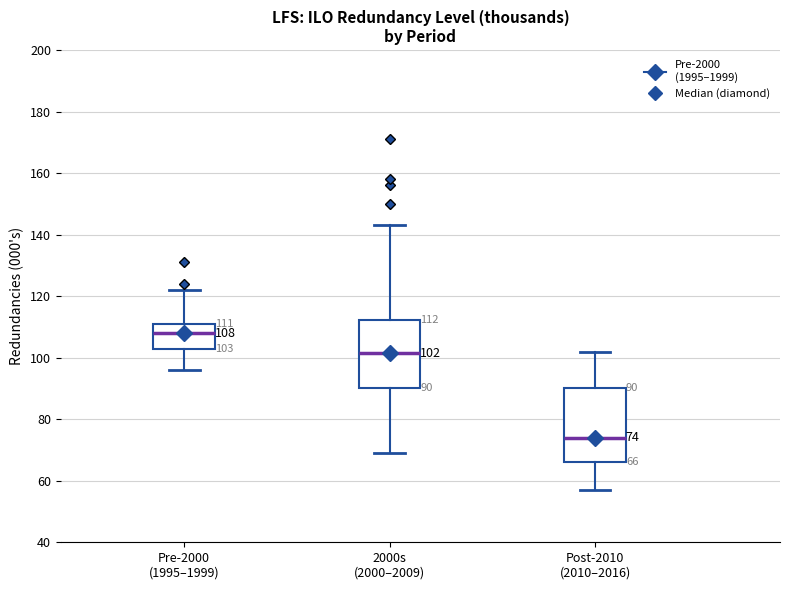

Which box is the tallest, from its lower edge to its upper edge?

Post-2010 (2010–2016)